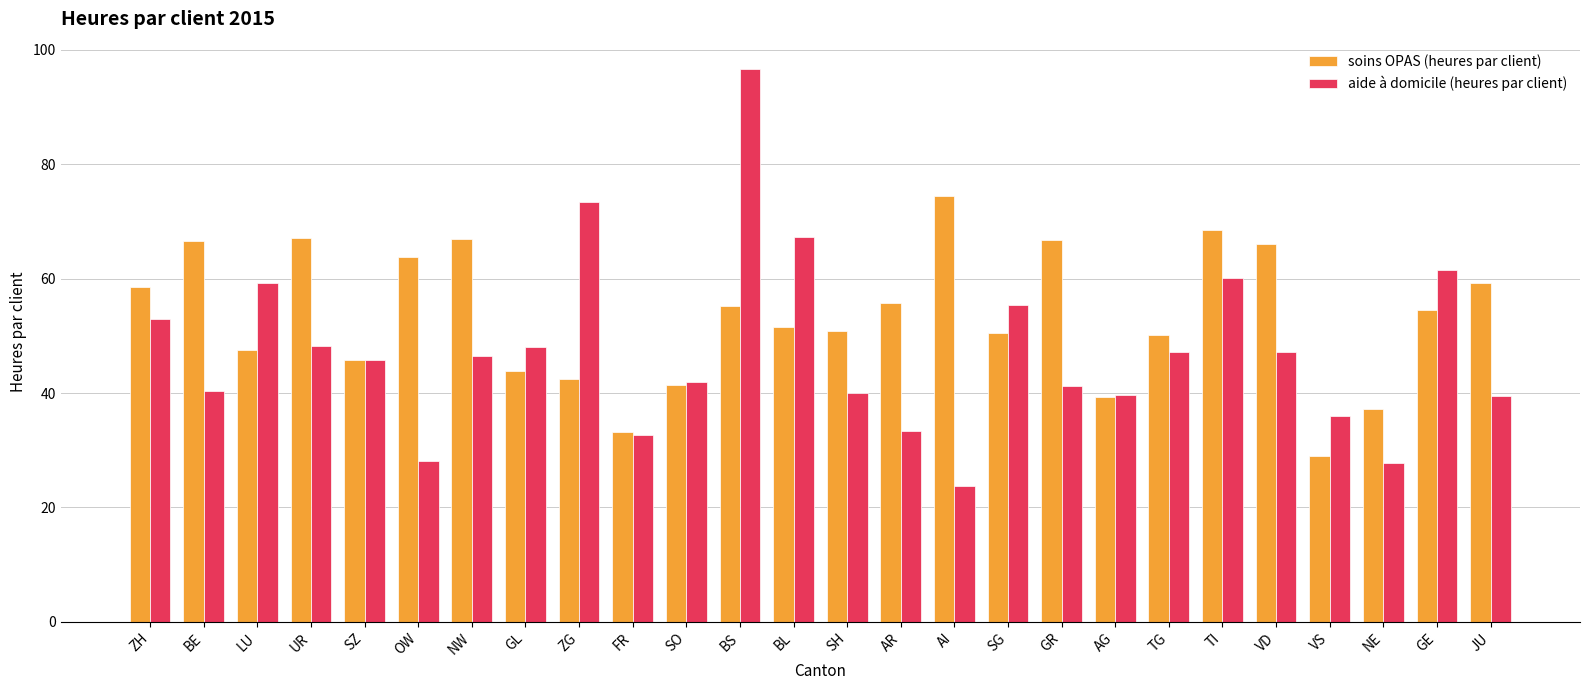

What is the difference between the maximum and minimum values in the soins OPAS (heures par client) series?

45.3